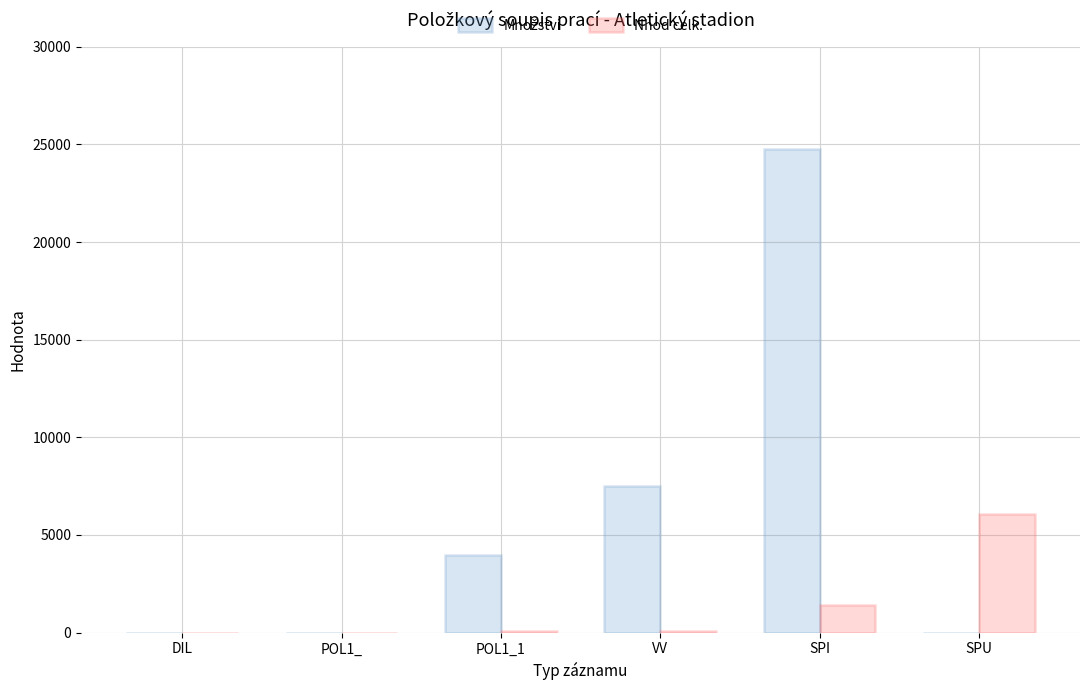

Is it true that Nhod celk. equals 1437.0 at SPI?

True